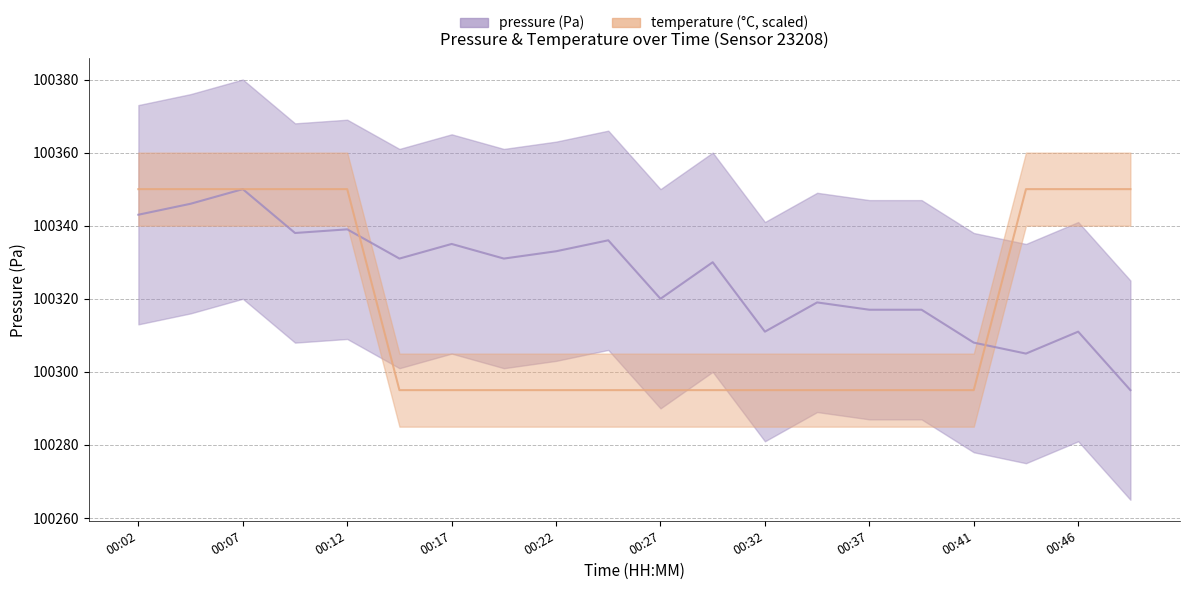

Which series has the widest spread of values?

pressure